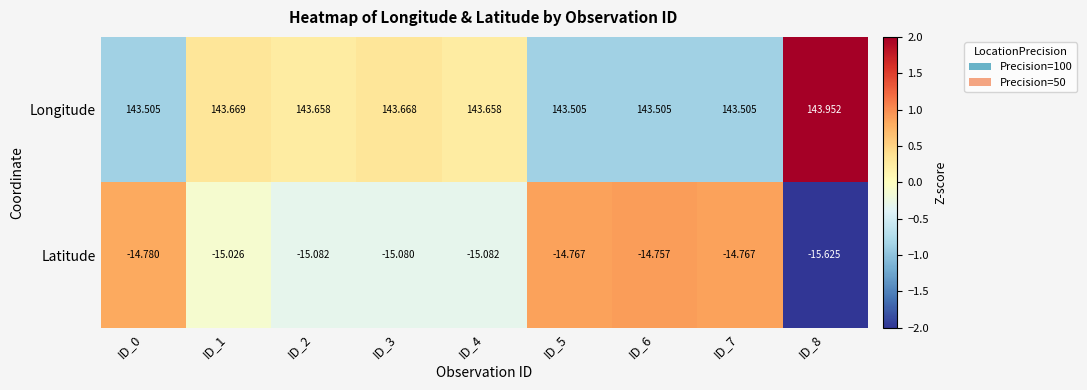

At how many categories does at least one series exceed 0?

9